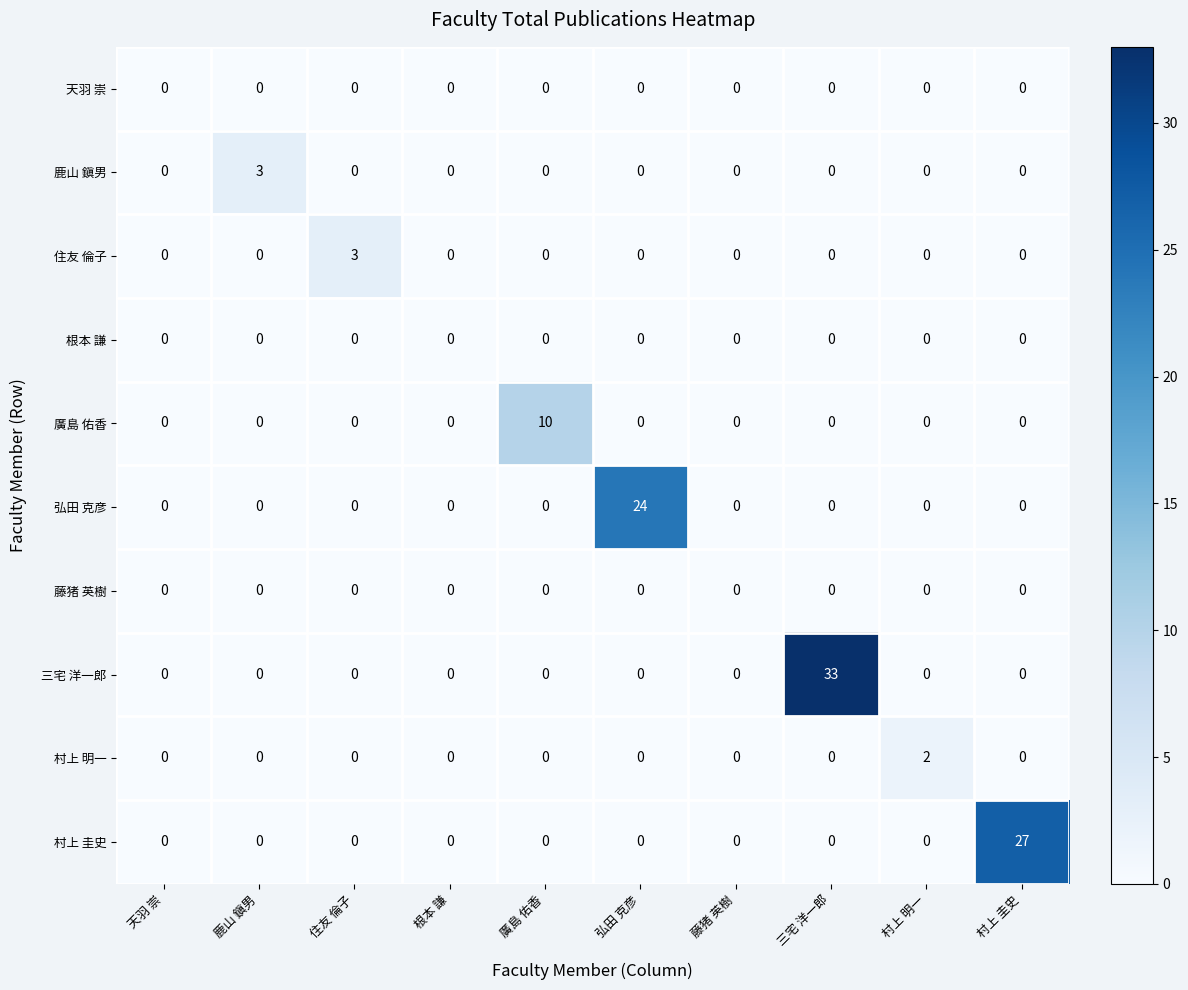

At how many categories does at least one series exceed 32?

1